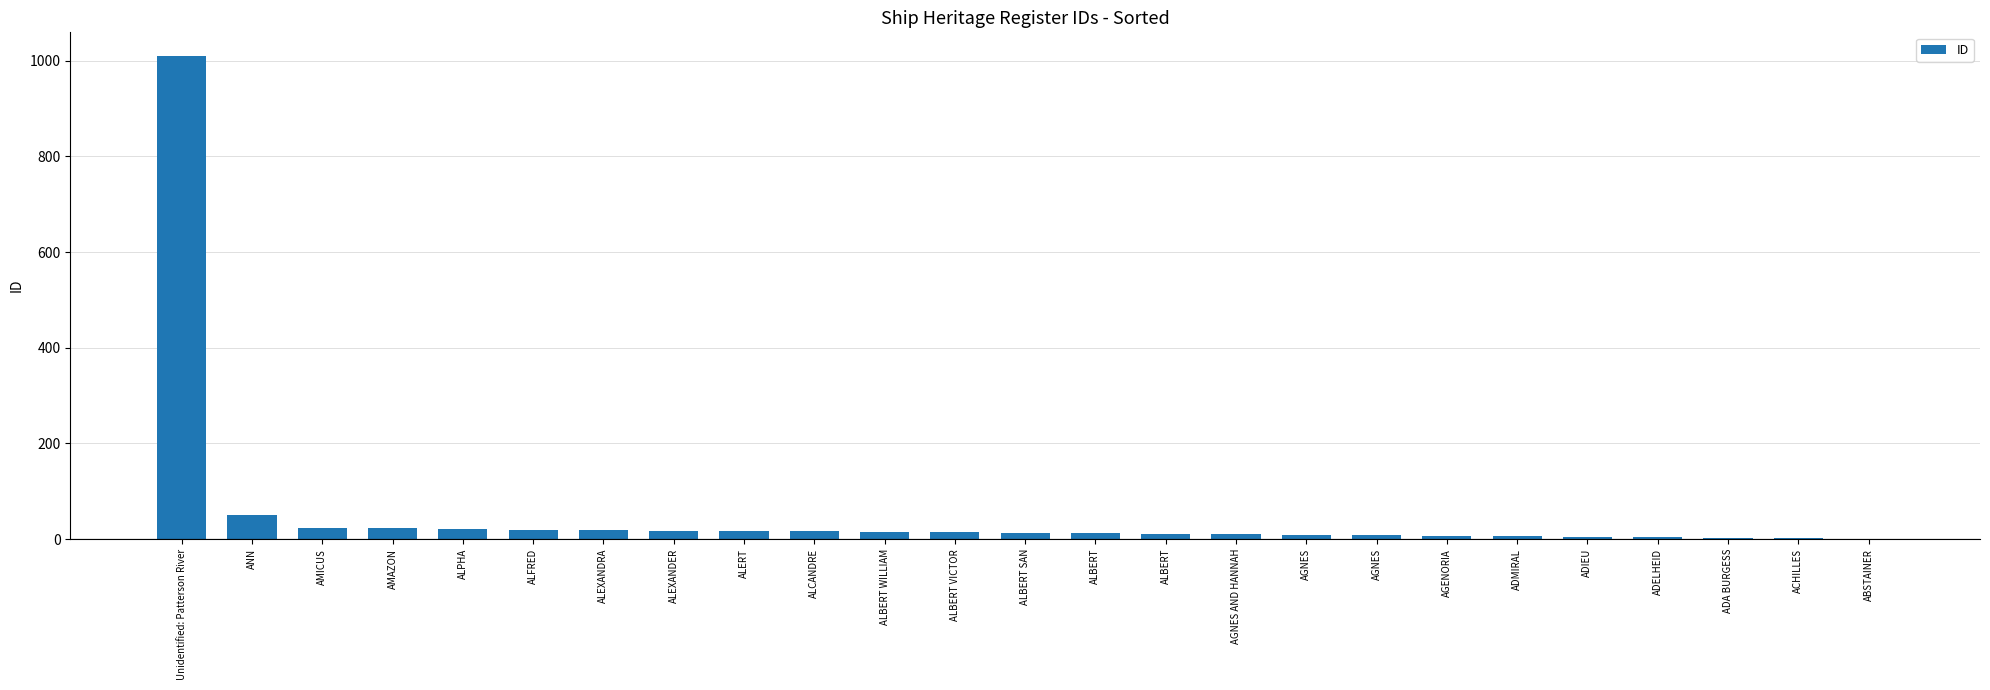

What is the smallest value displayed?

1